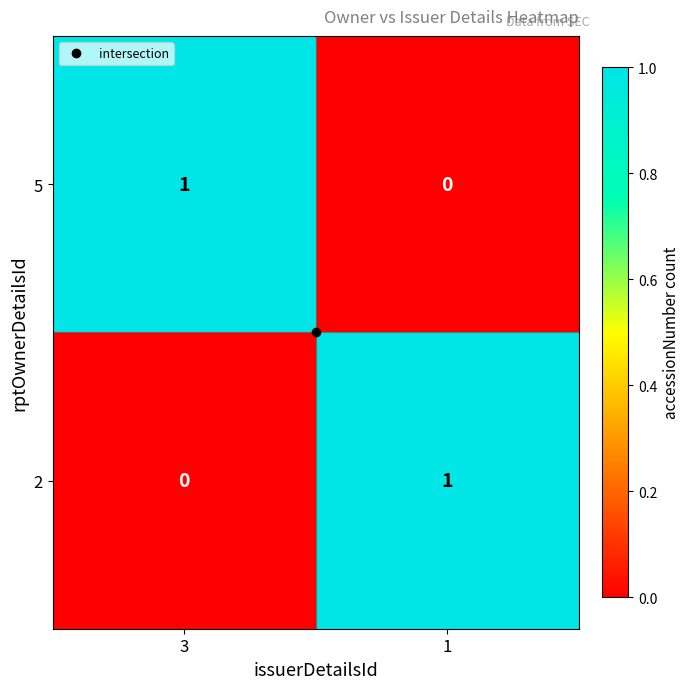

The value of 2 at 1 is 1. True or false?

True